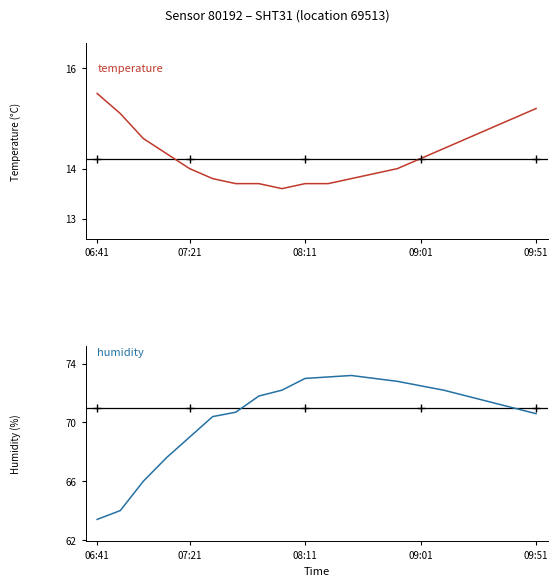

What value does the humidity series have at 12?

73.0